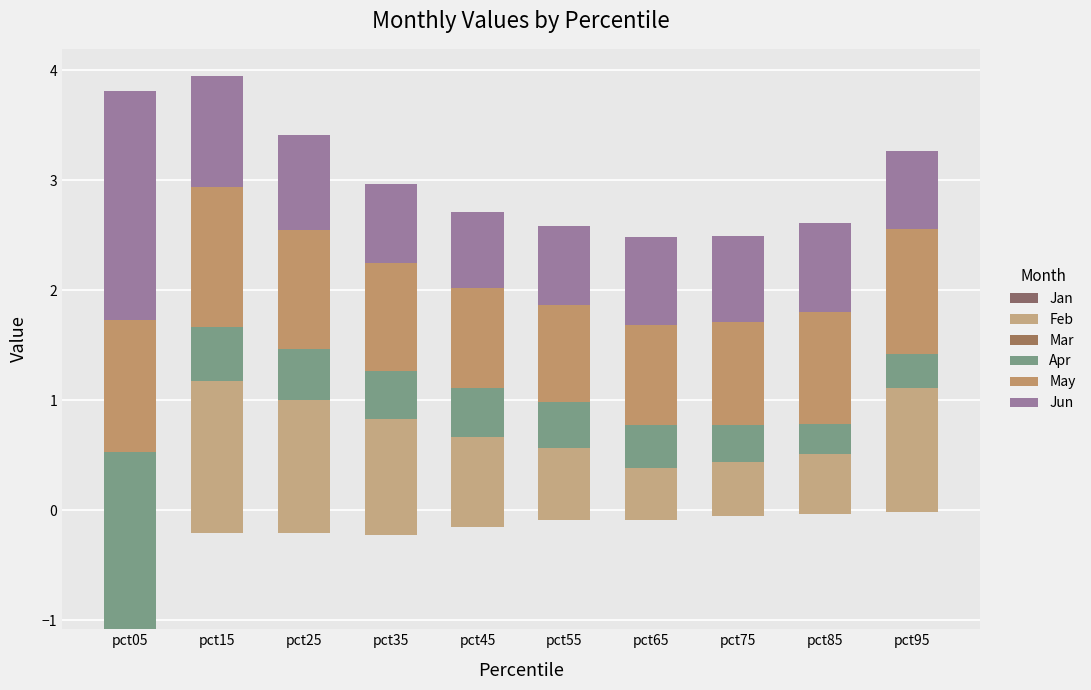

The Mar series shows -0.1 at pct45. True or false?

True